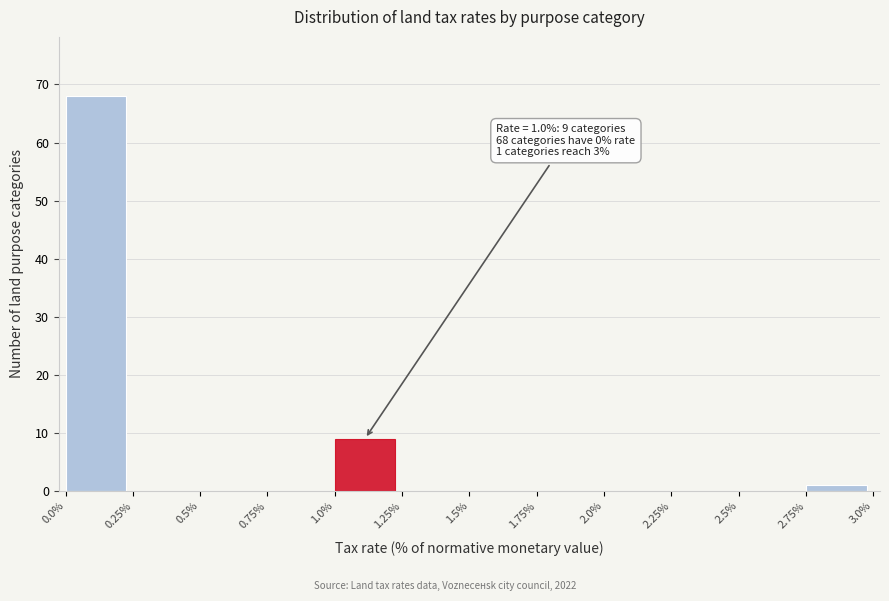

Which range on the x-axis has the tallest bar?

0.0% to 0.25%